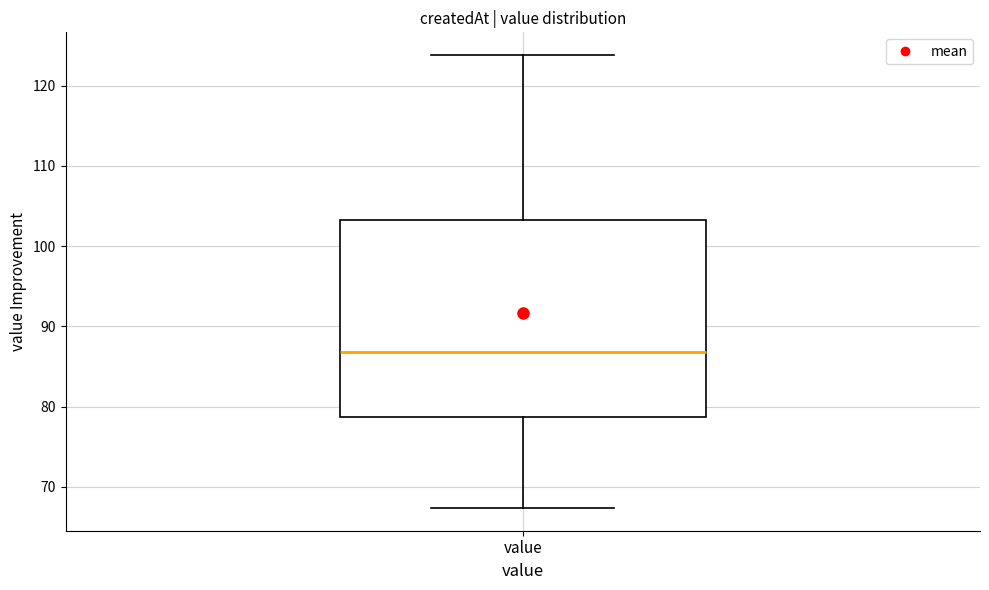

Read this box plot against the y-axis: the position of the median line, the range covered by the box, and the ends of both whiskers. The values are not printed on the chart, so give them approximately, as read against the axis.

median 87, box 79 to 103, whiskers 67 to 124